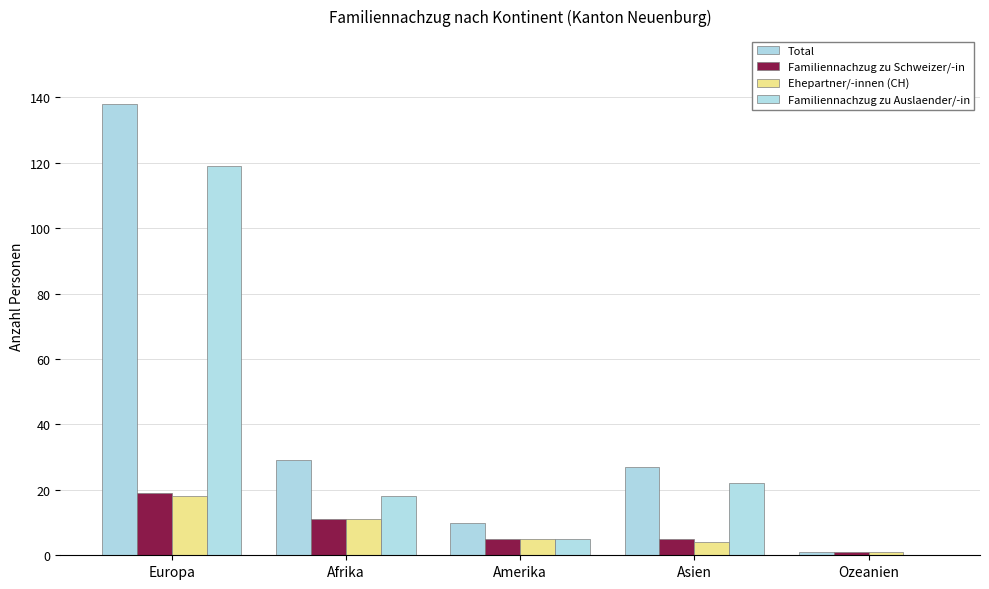

How many groups of bars are there?

5